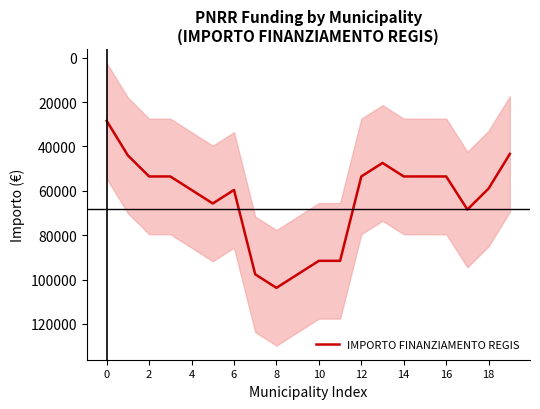

What is the label of the 11th point from the left?

10